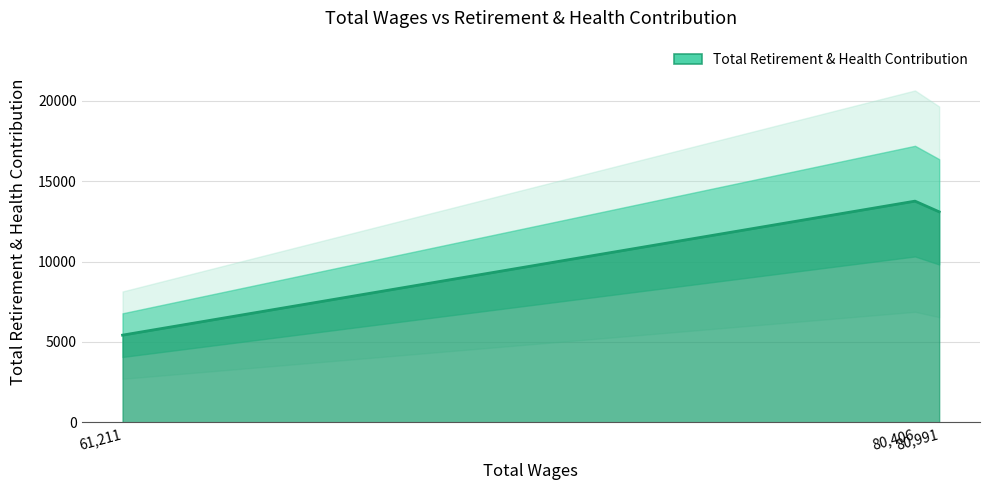

How many data points does each series have?

3